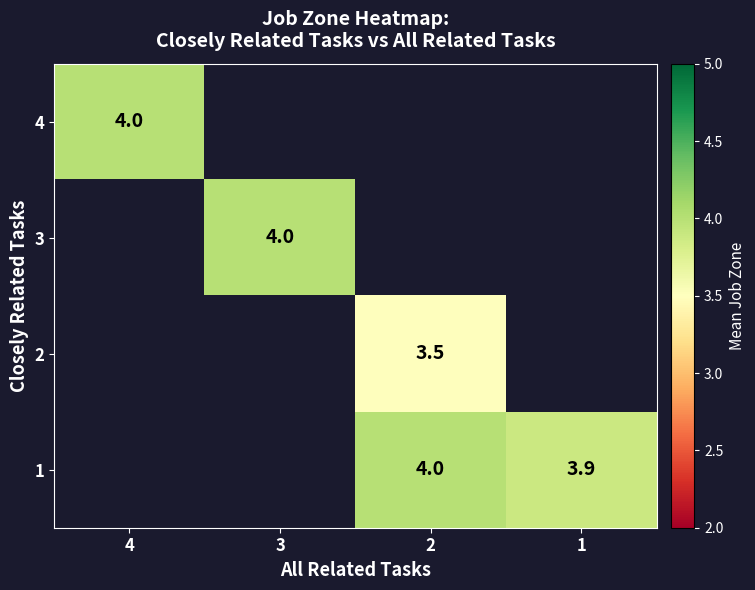

The 1 series shows 6.5 at 1. True or false?

False